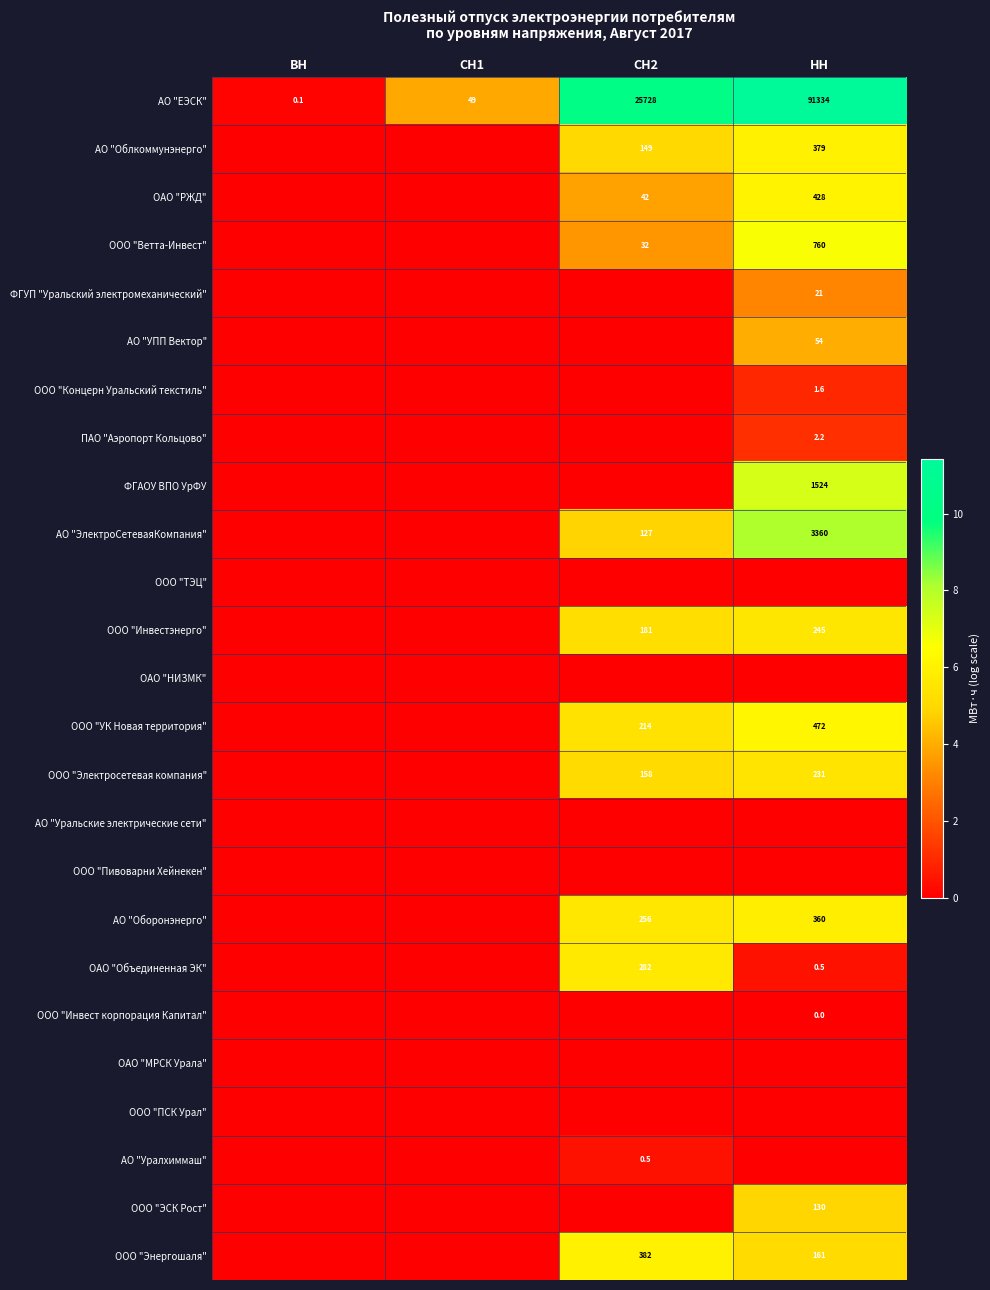

The value of ООО "Электросетевая компания" at НН is 310.1. True or false?

False